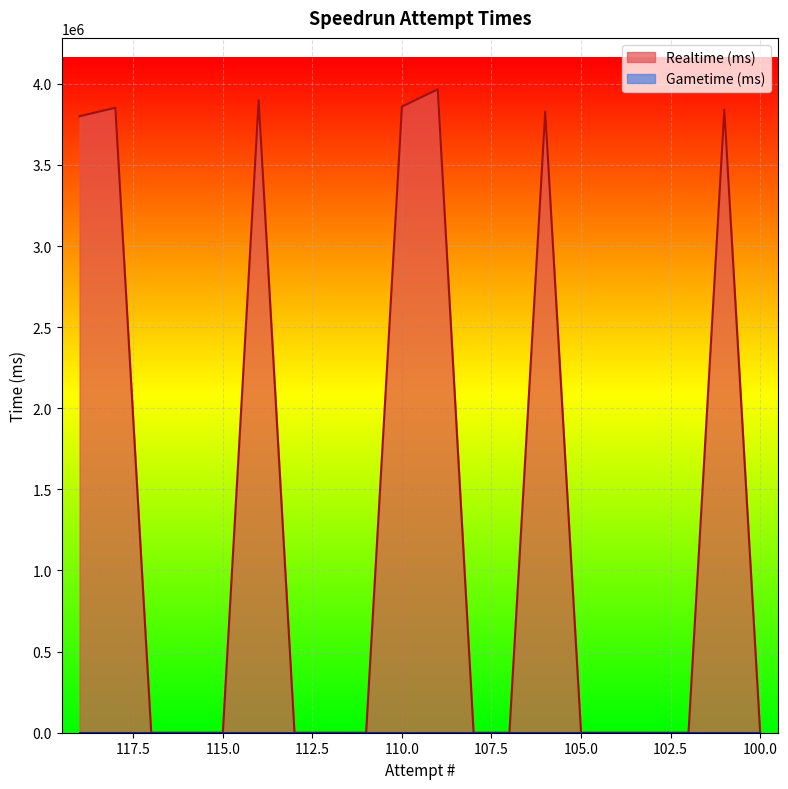

Which category has the highest value across all series?

109